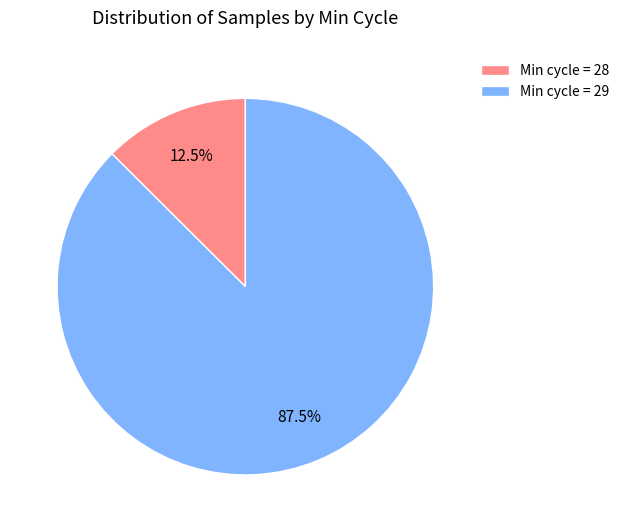

Which category has the biggest portion of the pie?

Min cycle = 29